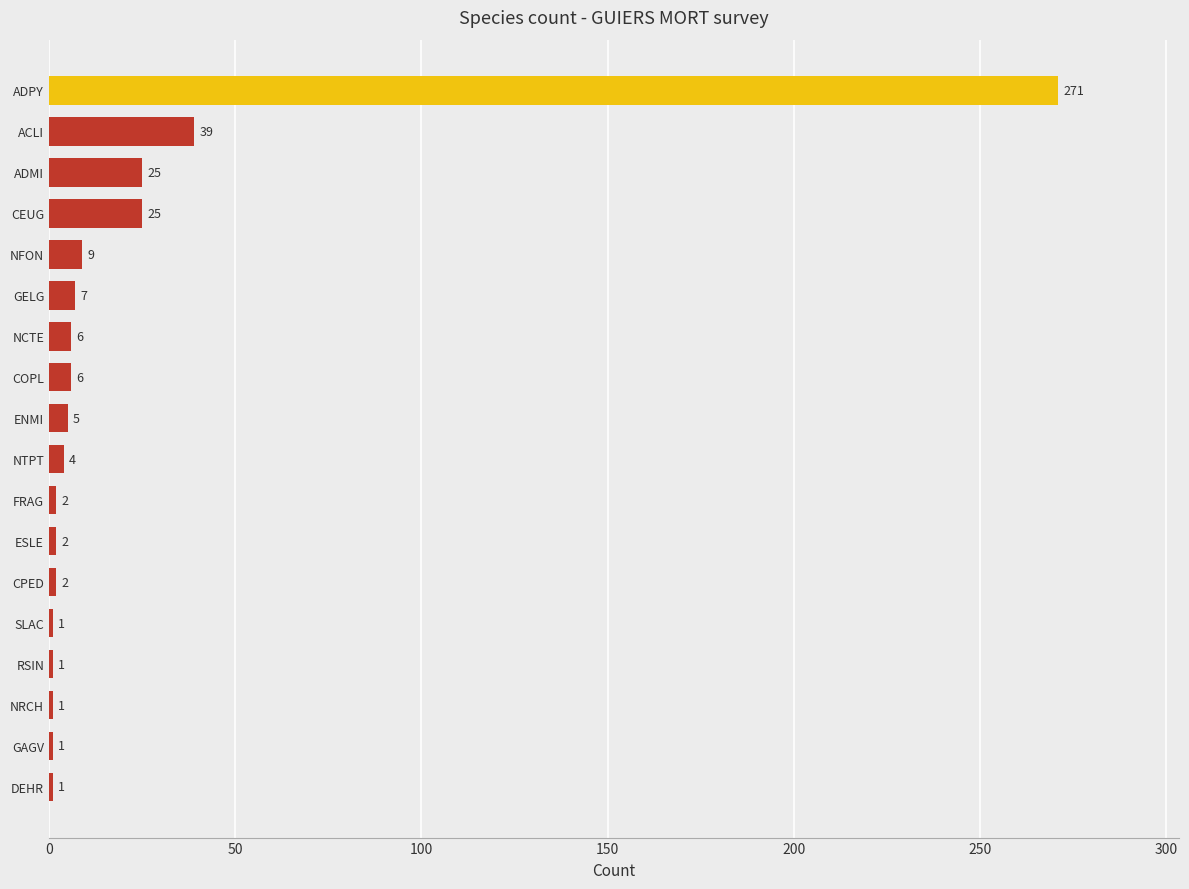

Between ESLE and ENMI, which is larger?

ENMI